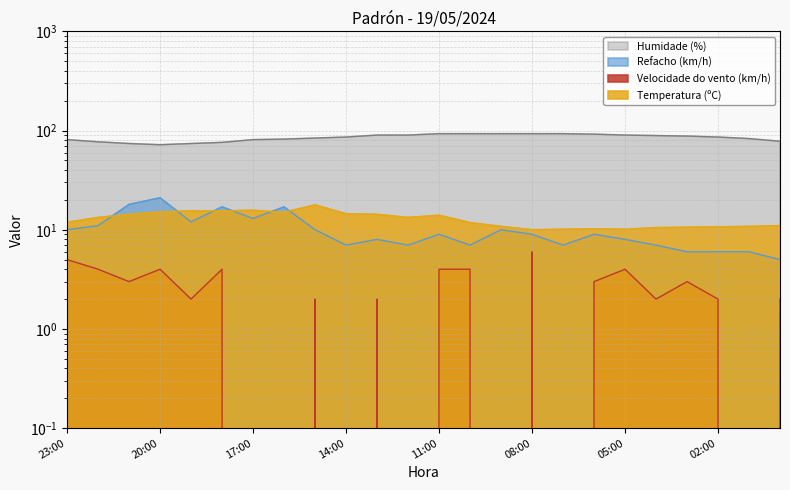

What is the label of the 8th point from the right?

07:00